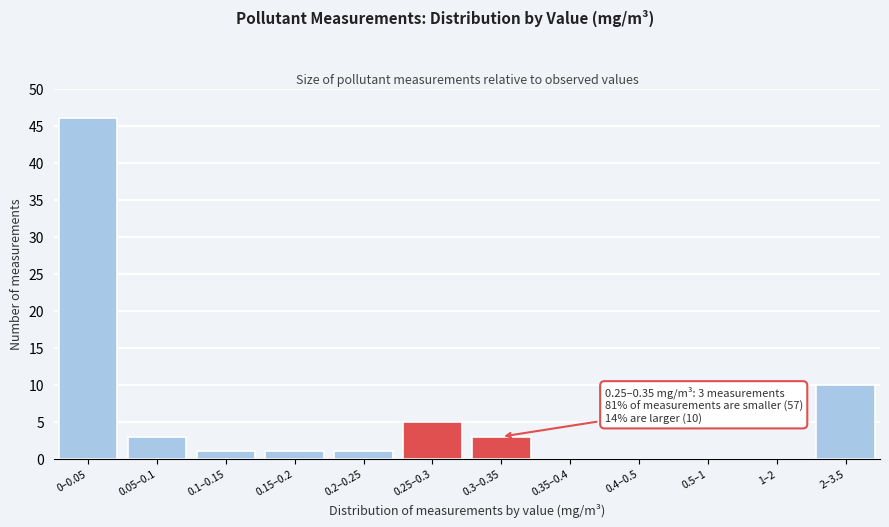

Reading right to left, extract all data points from this chart.

2–3.5=10	1–2=0	0.5–1=0	0.4–0.5=0	0.35–0.4=0	0.3–0.35=3	0.25–0.3=5	0.2–0.25=1	0.15–0.2=1	0.1–0.15=1	0.05–0.1=3	0–0.05=46